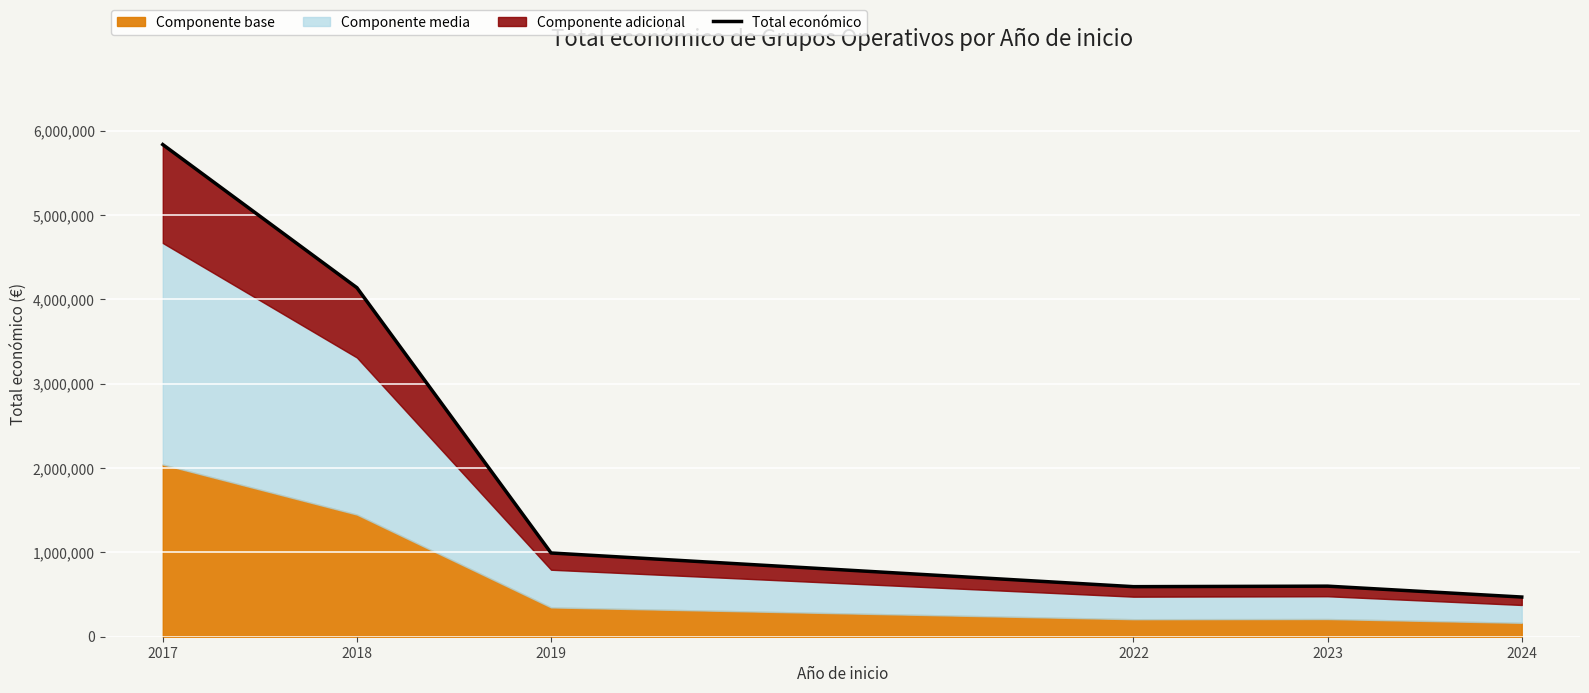

What is the minimum value shown in the chart?

470675.8